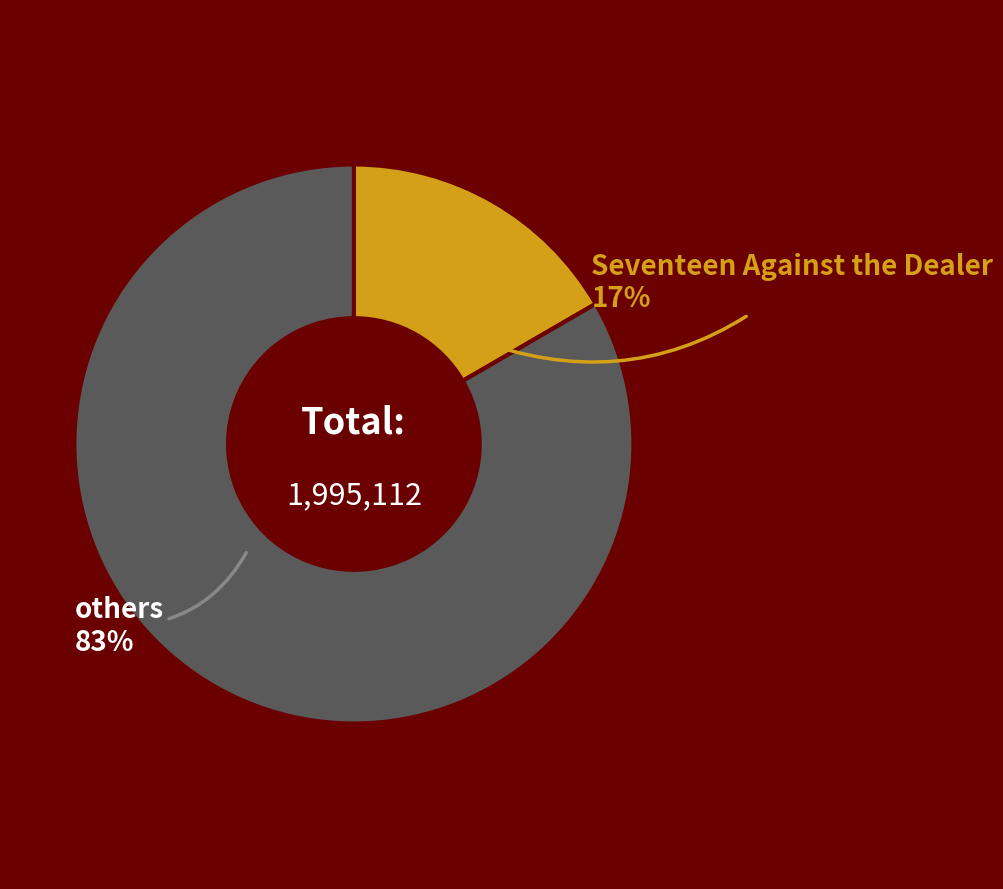

Is there a majority slice in this chart?

Yes